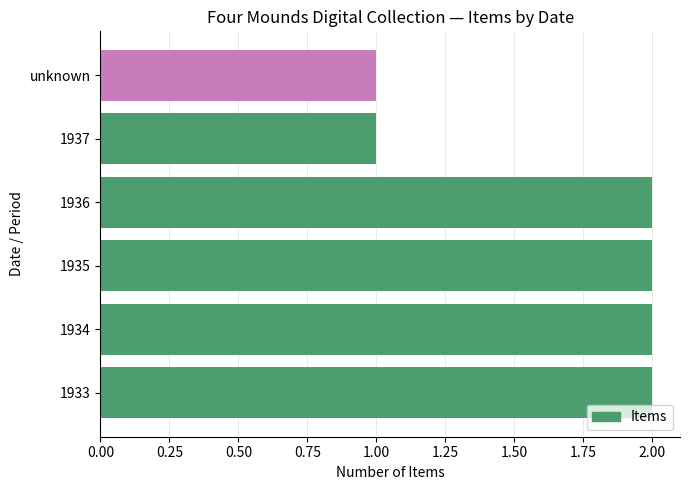

The chart shows a value of 2 at 1933. True or false?

True